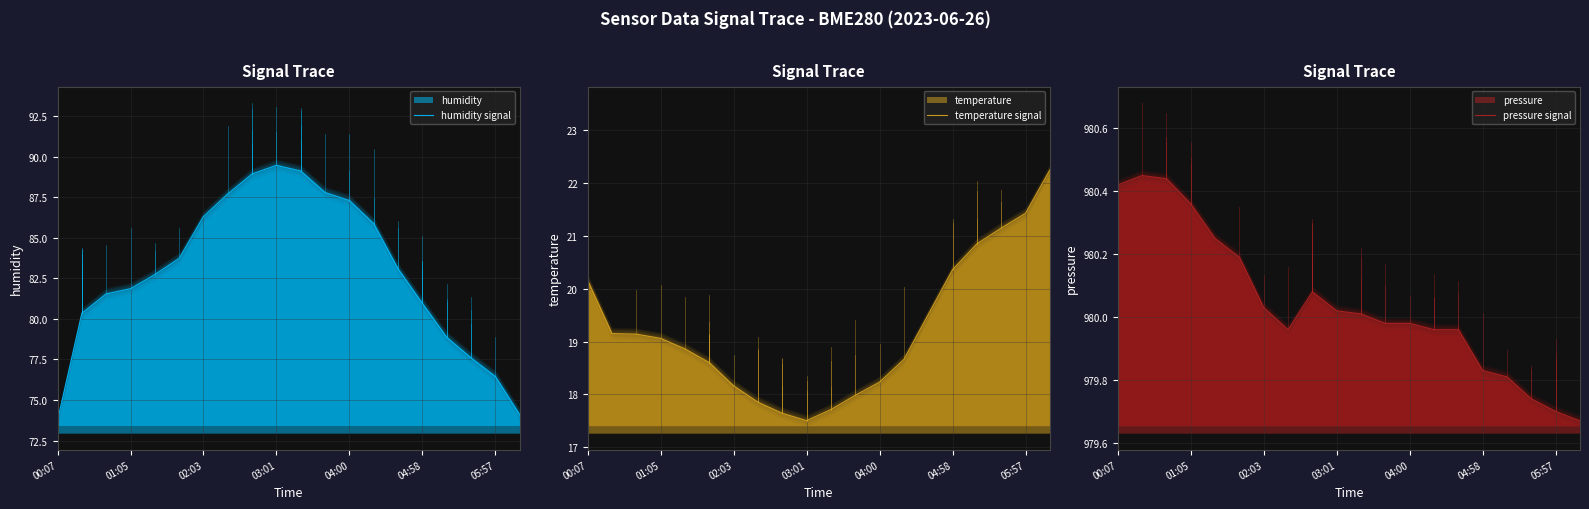

Rank the series by their maximum value, from lowest to highest.

temperature signal, humidity signal, pressure signal